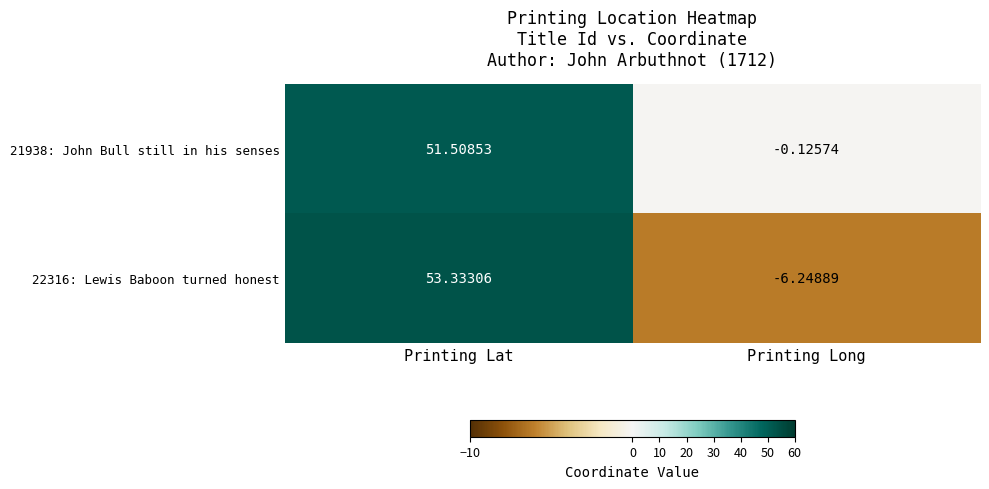

Rank the series by their average value, from highest to lowest.

21938: John Bull still in his senses, 22316: Lewis Baboon turned honest